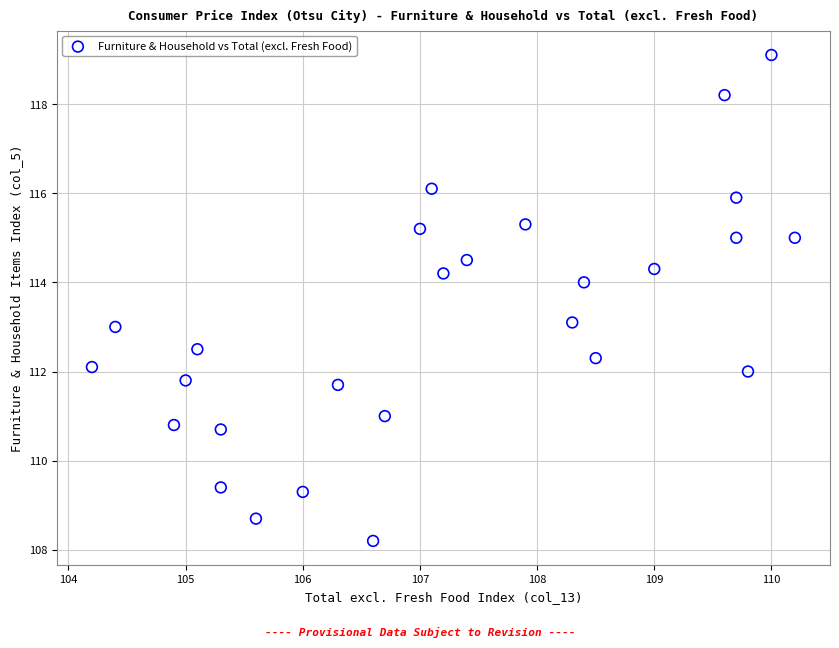

What is the range of X values (max minus min)?

6.0